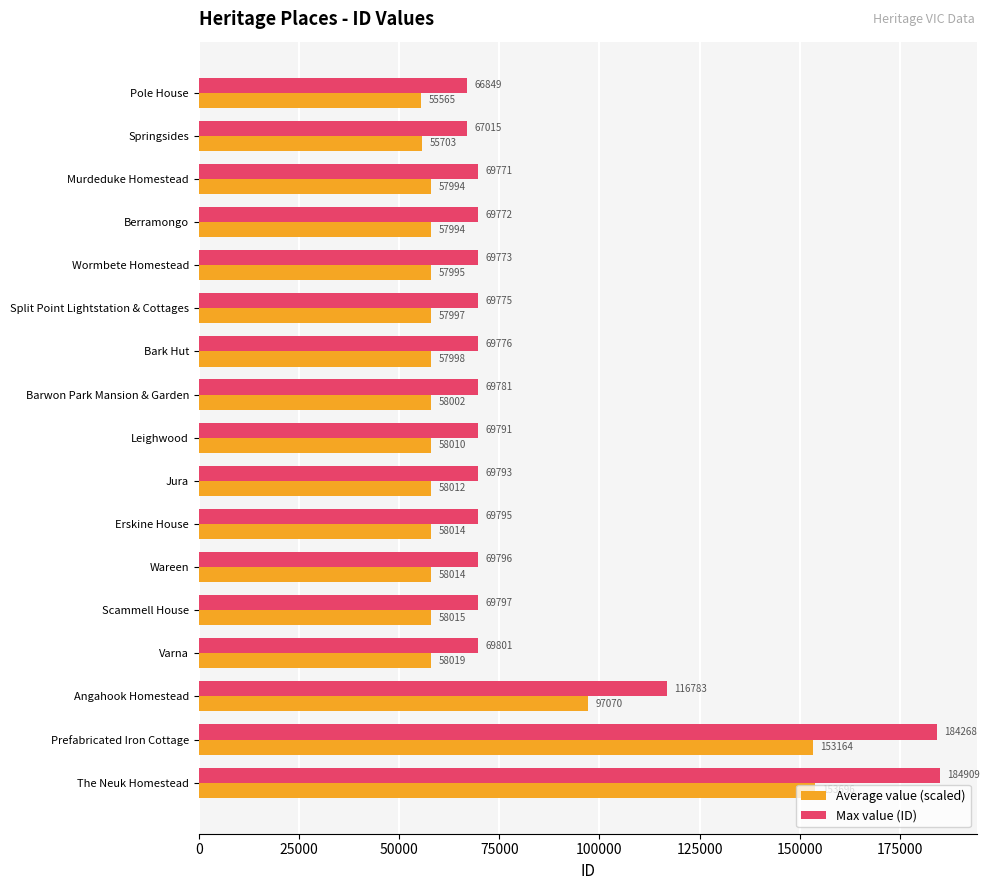

Rank the series at Split Point Lightstation & Cottages from lowest to highest value.

Average value (scaled), Max value (ID)